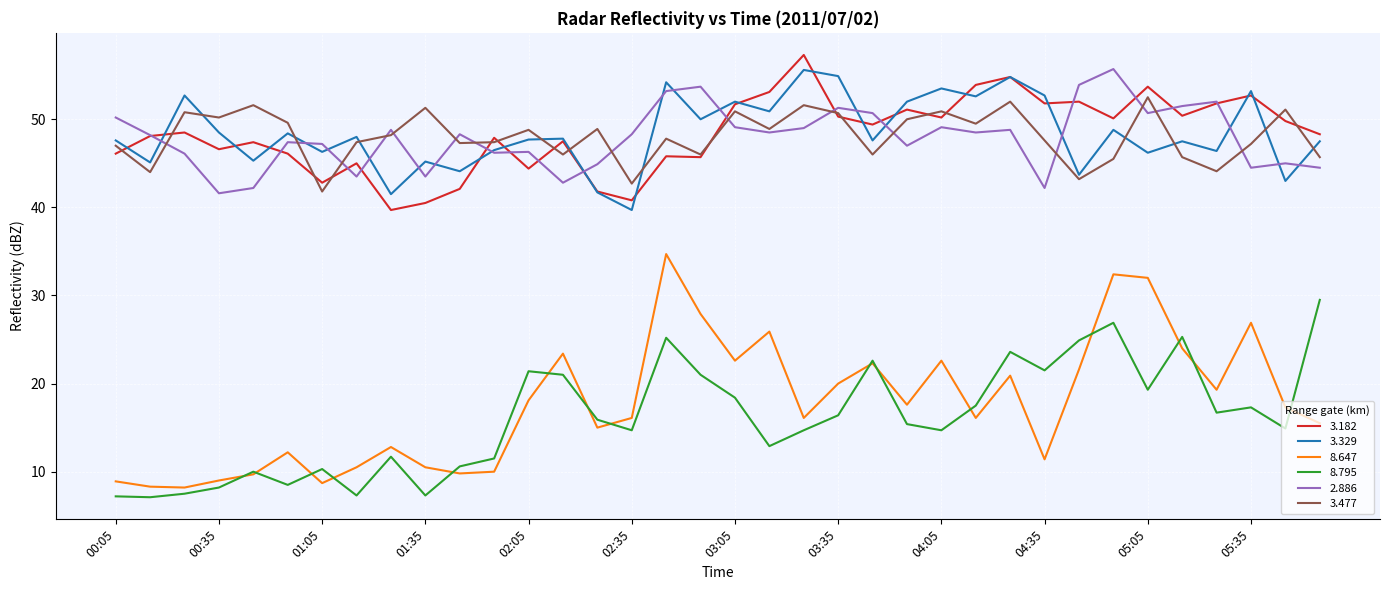

Which series has the largest range (max minus min)?

8.647